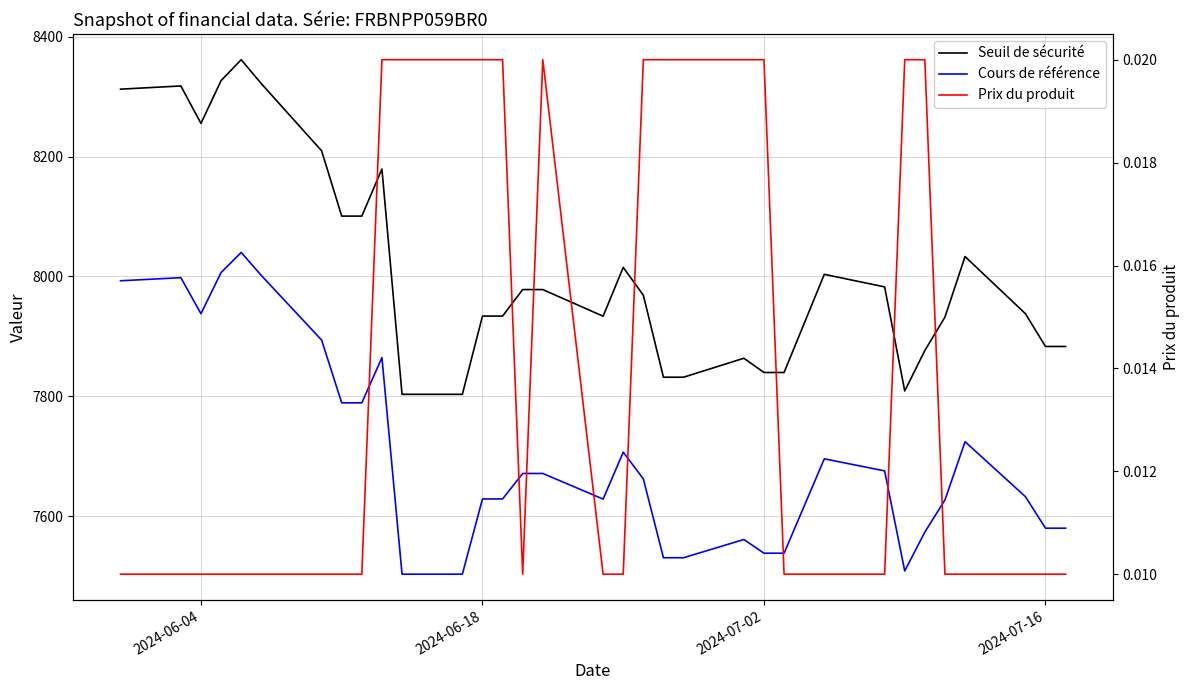

Between 2024-06-04 and 2024-06-18, which is larger?

2024-06-04